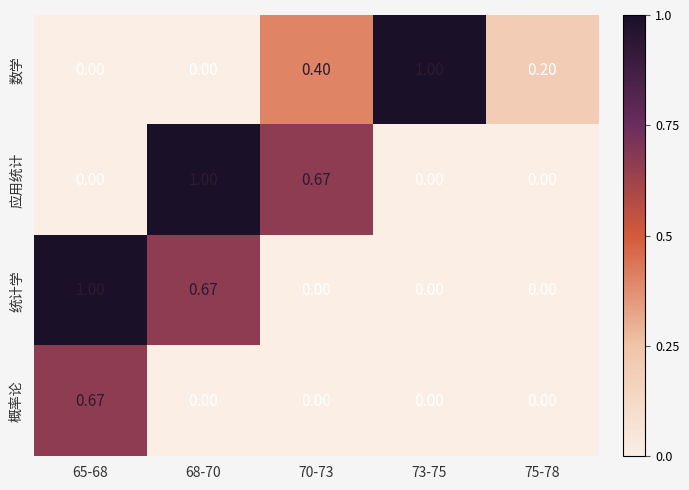

What is the difference between the highest and lowest values at 65-68?

1.0